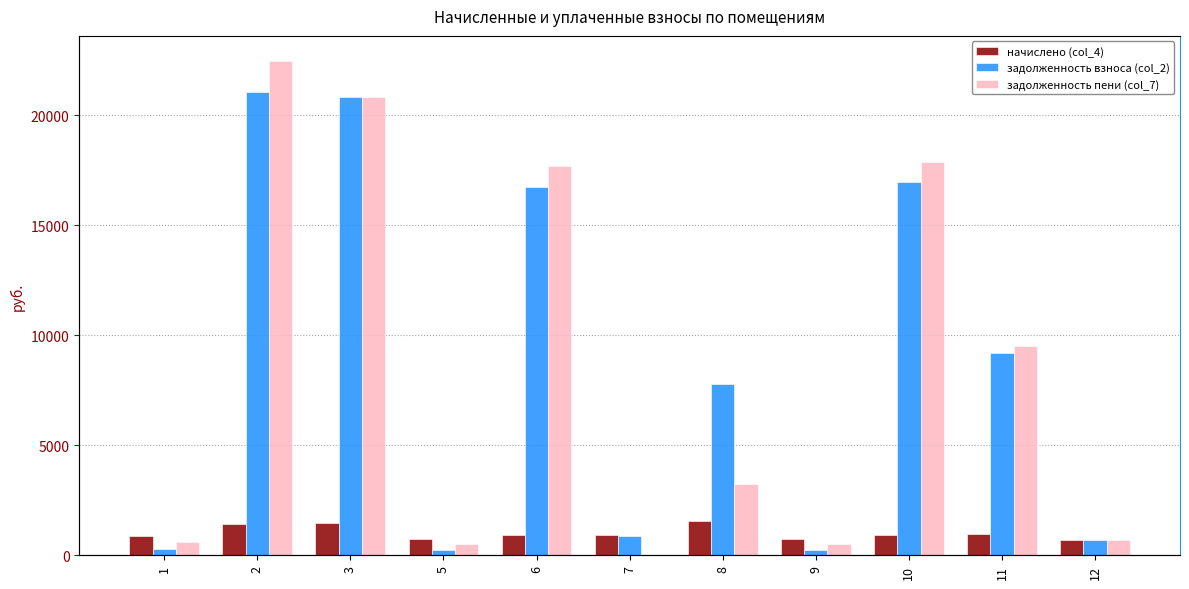

How many values in задолженность пени (col_7) are above zero?

10